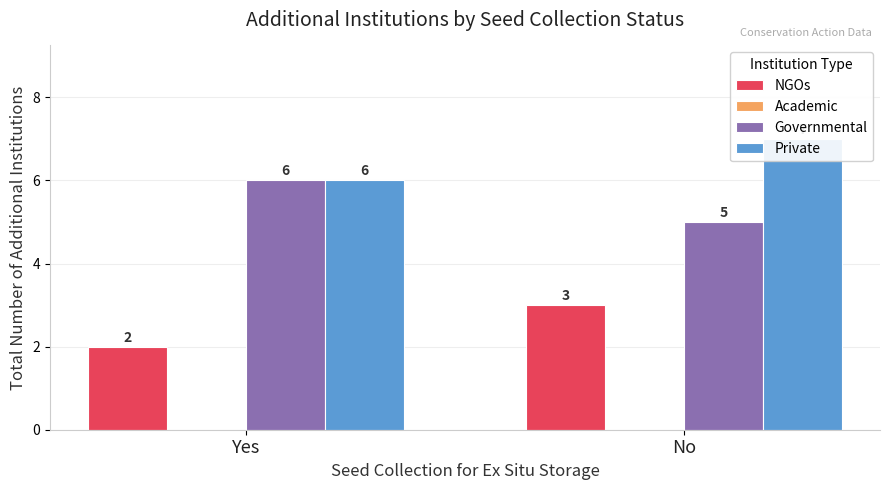

Reading left to right, list all the values displayed in this chart.

NGOs: Yes=2	No=3
Academic: Yes=0	No=0
Governmental: Yes=6	No=5
Private: Yes=6	No=7